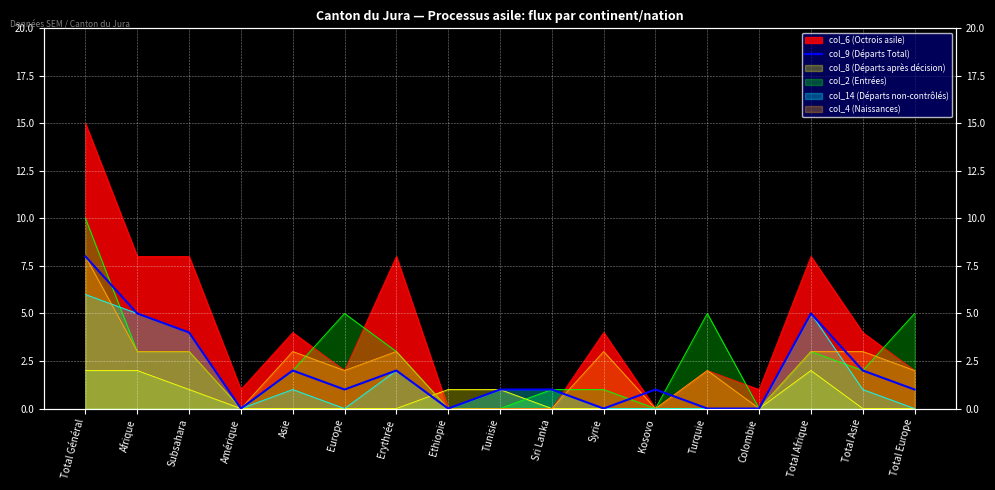

Reading left to right, list all the values displayed in this chart.

8	5	4	0	2	1	2	0	1	1	0	1	0	0	5	2	1